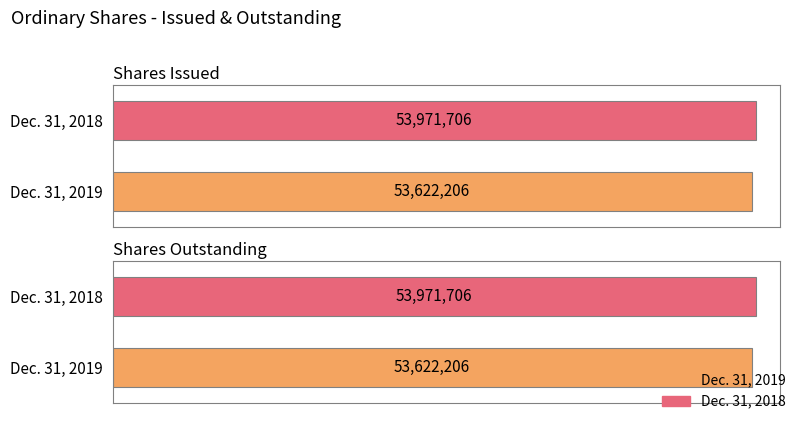

Between Shares Issued and Shares Outstanding, which is larger?

Shares Issued